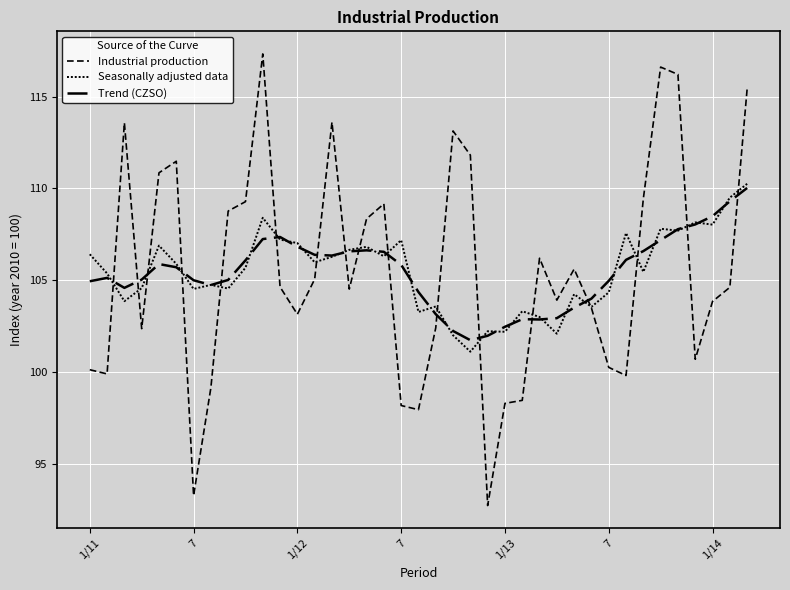

Which category has the highest value in the Trend (CZSO) series?

38